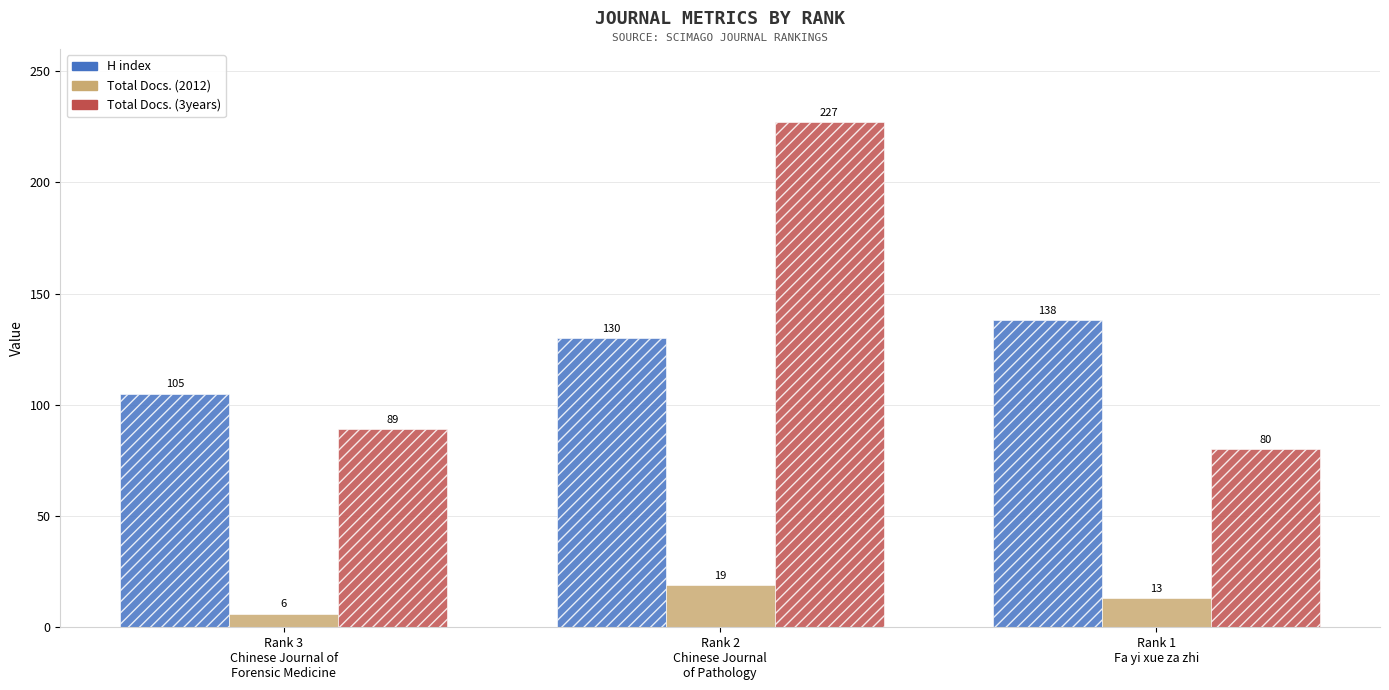

What are all the series names shown in the legend?

H index, Total Docs. (2012), Total Docs. (3years)